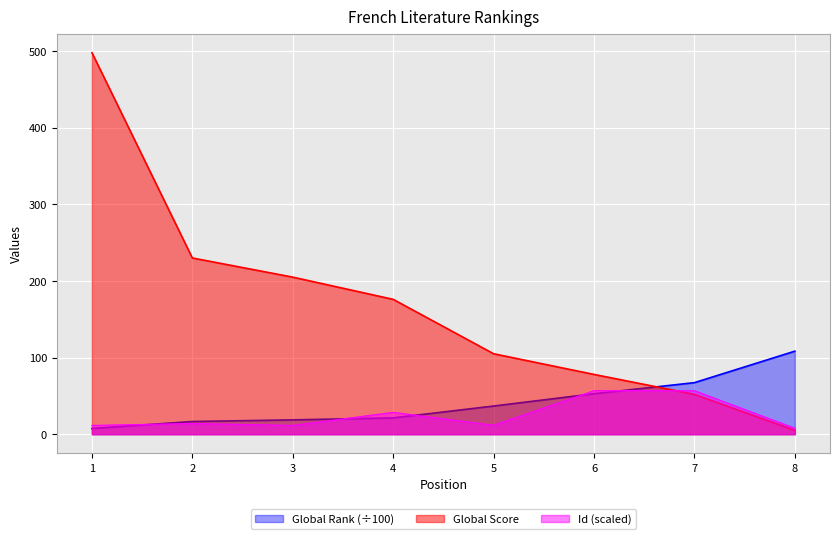

Which category has the highest value in the Global Rank series?

8